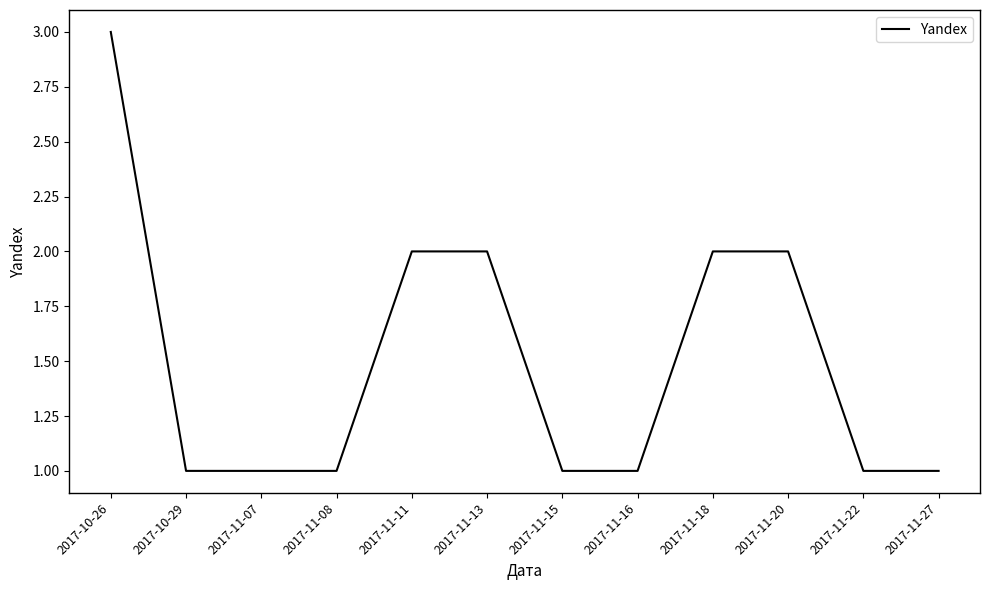

At which category does the chart reach its peak across all series?

2017-10-26